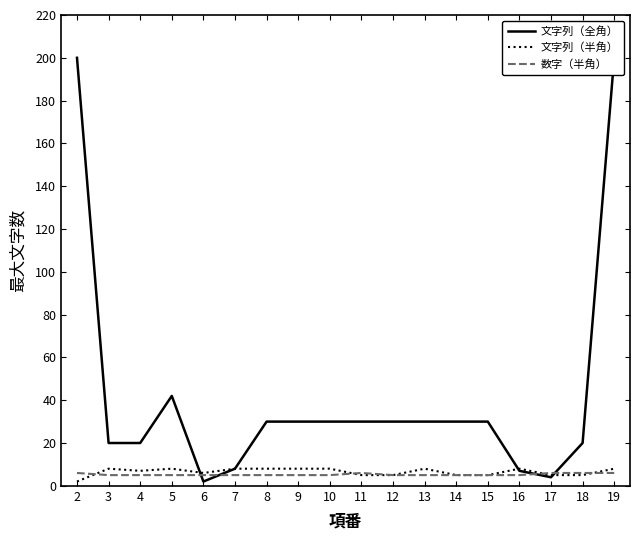

What is the minimum value shown in the chart?

2